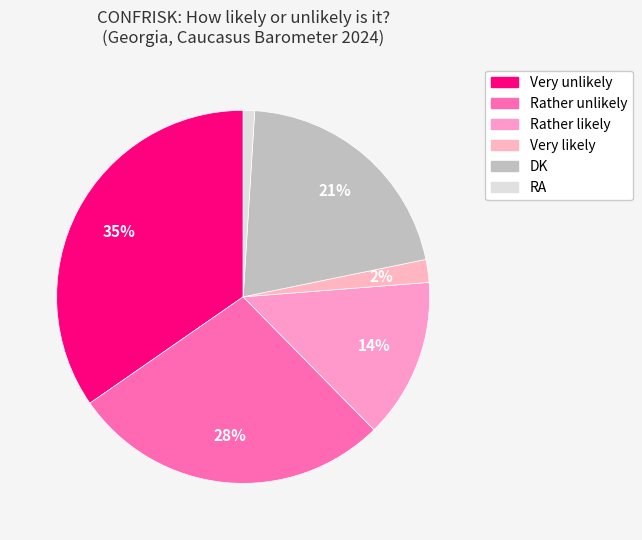

Which category has the biggest portion of the pie?

Very unlikely